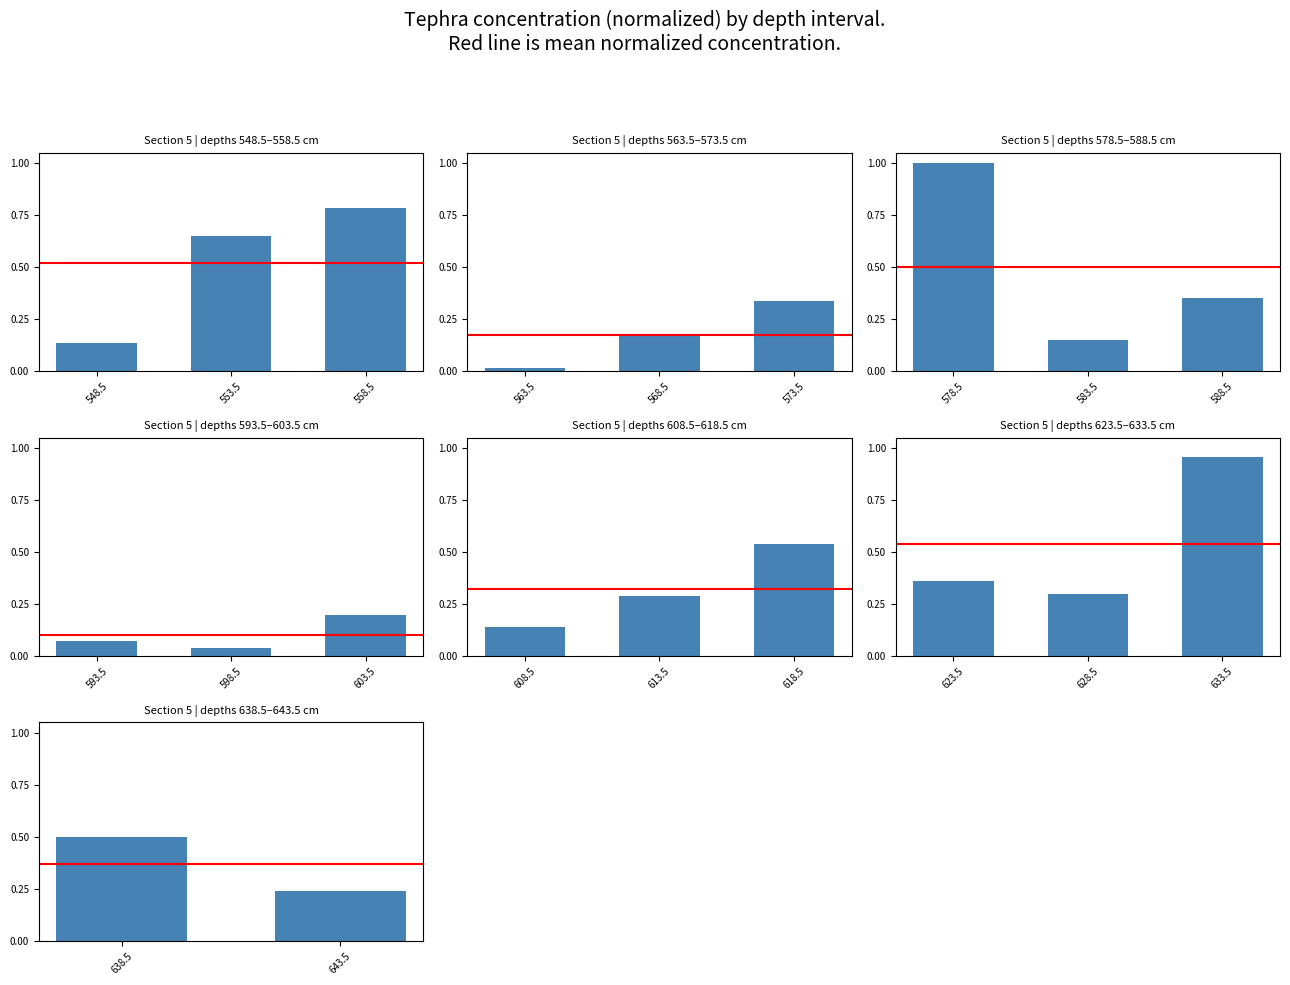

Is it true that Mean equals 0.2 at 643.5?

False